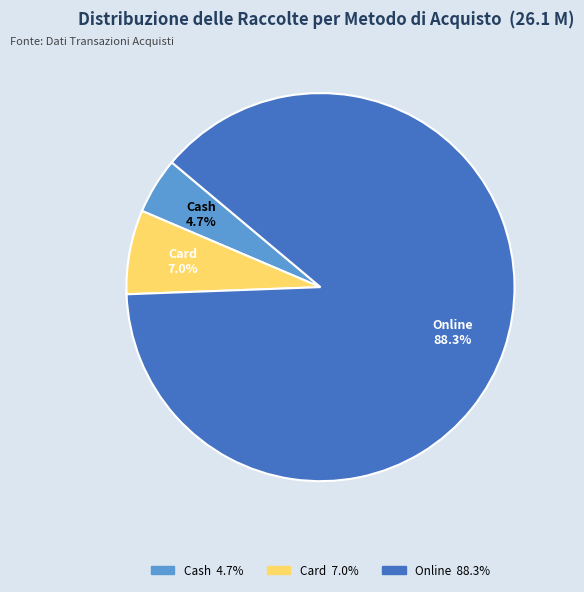

Is there any slice that represents more than half of the pie?

Yes